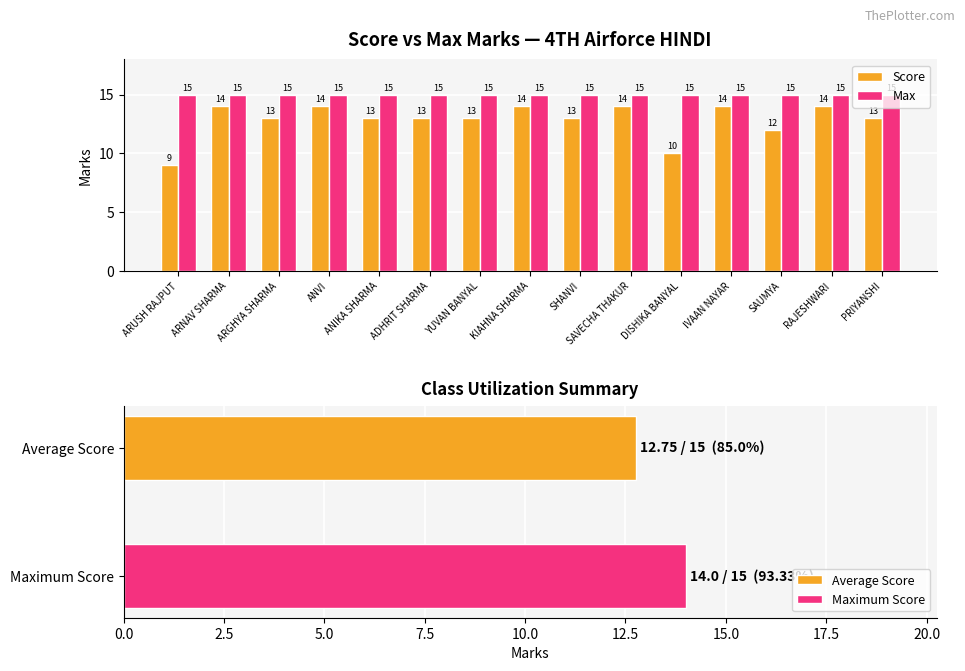

What position from the left is SAUMYA?

13